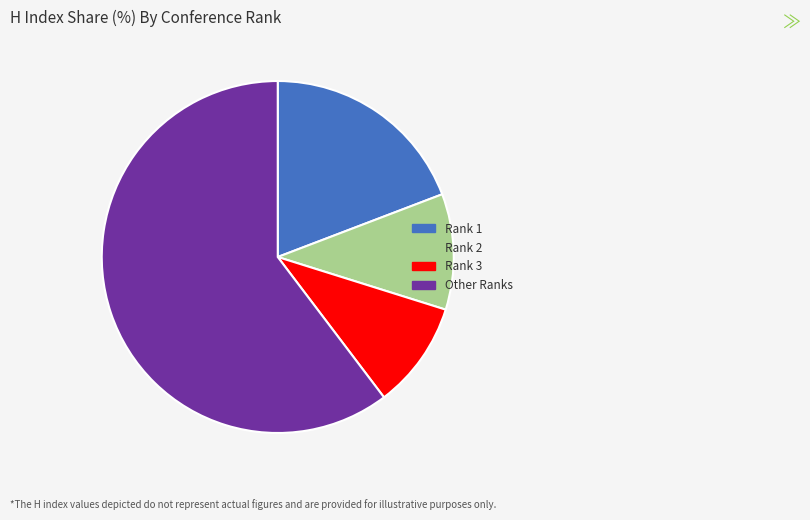

How many segments does this pie chart have?

4